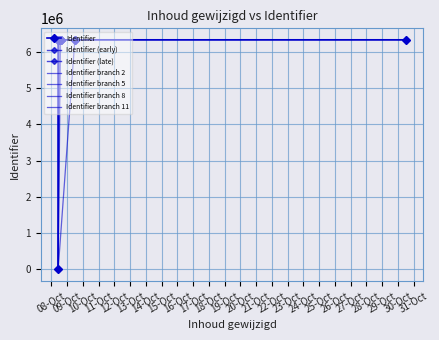

Reading left to right, transcribe all the data shown in this chart.

0	6327800	6329037	6329499	6329618	6329641	6329720	6330410	6330437	6330445	6330611	6330520	6330707